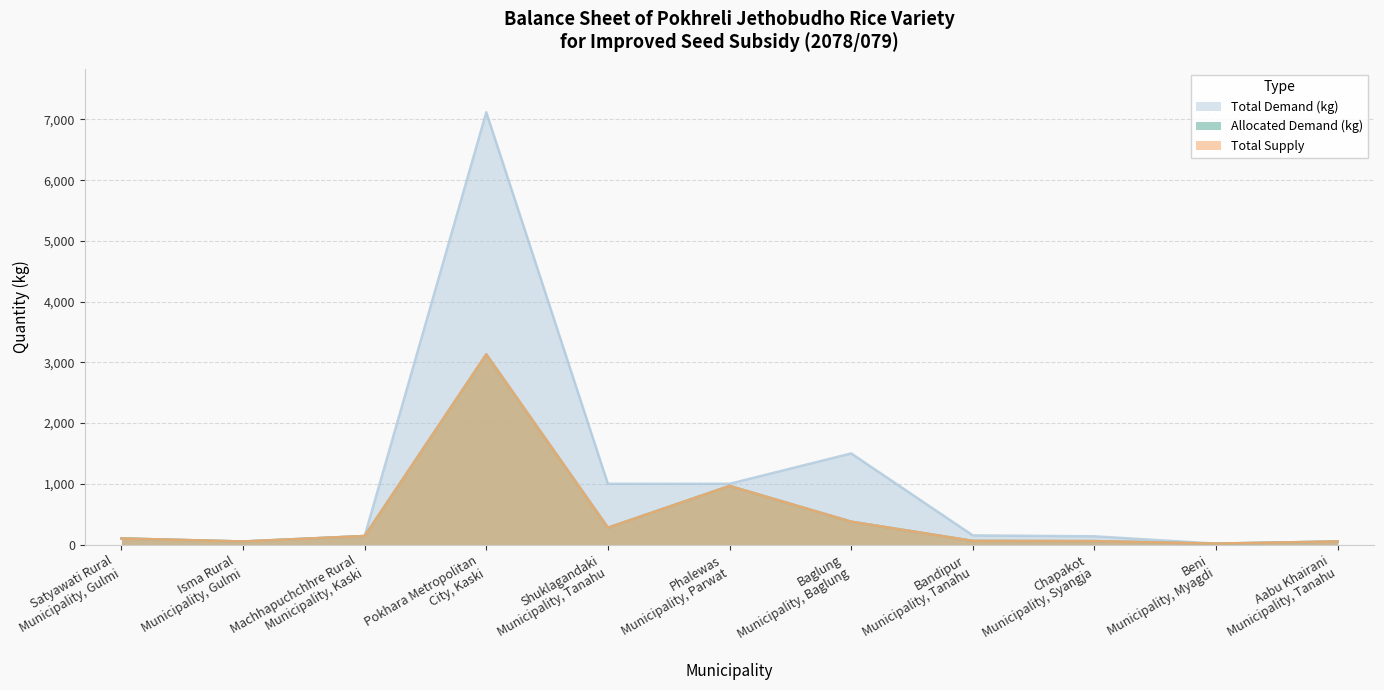

What position from the right is Baglung
Municipality, Baglung?

5